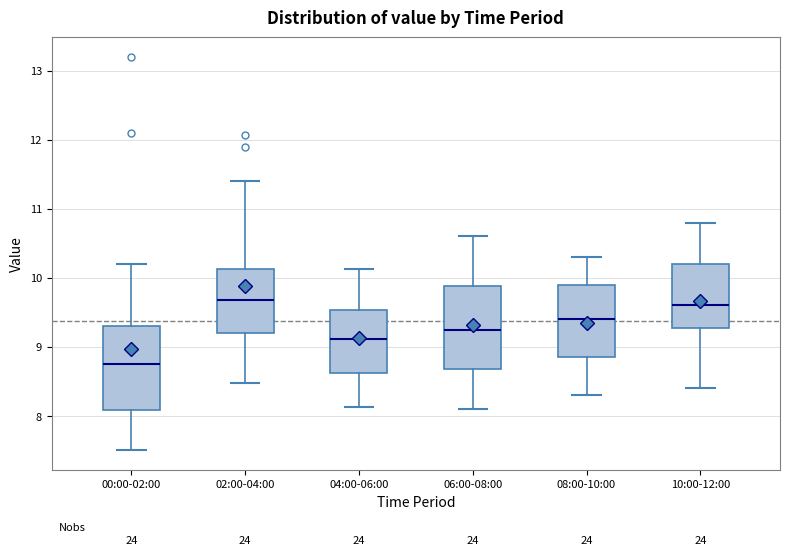

Reading left to right, transcribe this box plot: for each box, give where its median line is, the range the box spans, and where its two whiskers end, as read against the y-axis. The values are not printed on the chart, so give them approximately, as read against the axis.

00:00-02:00: median 8.8, box 8.1 to 9.3, whiskers 7.5 to 10.2
02:00-04:00: median 9.7, box 9.2 to 10.1, whiskers 8.5 to 11.4
04:00-06:00: median 9.1, box 8.6 to 9.5, whiskers 8.1 to 10.1
06:00-08:00: median 9.3, box 8.7 to 9.9, whiskers 8.1 to 10.6
08:00-10:00: median 9.4, box 8.9 to 9.9, whiskers 8.3 to 10.3
10:00-12:00: median 9.6, box 9.3 to 10.2, whiskers 8.4 to 10.8